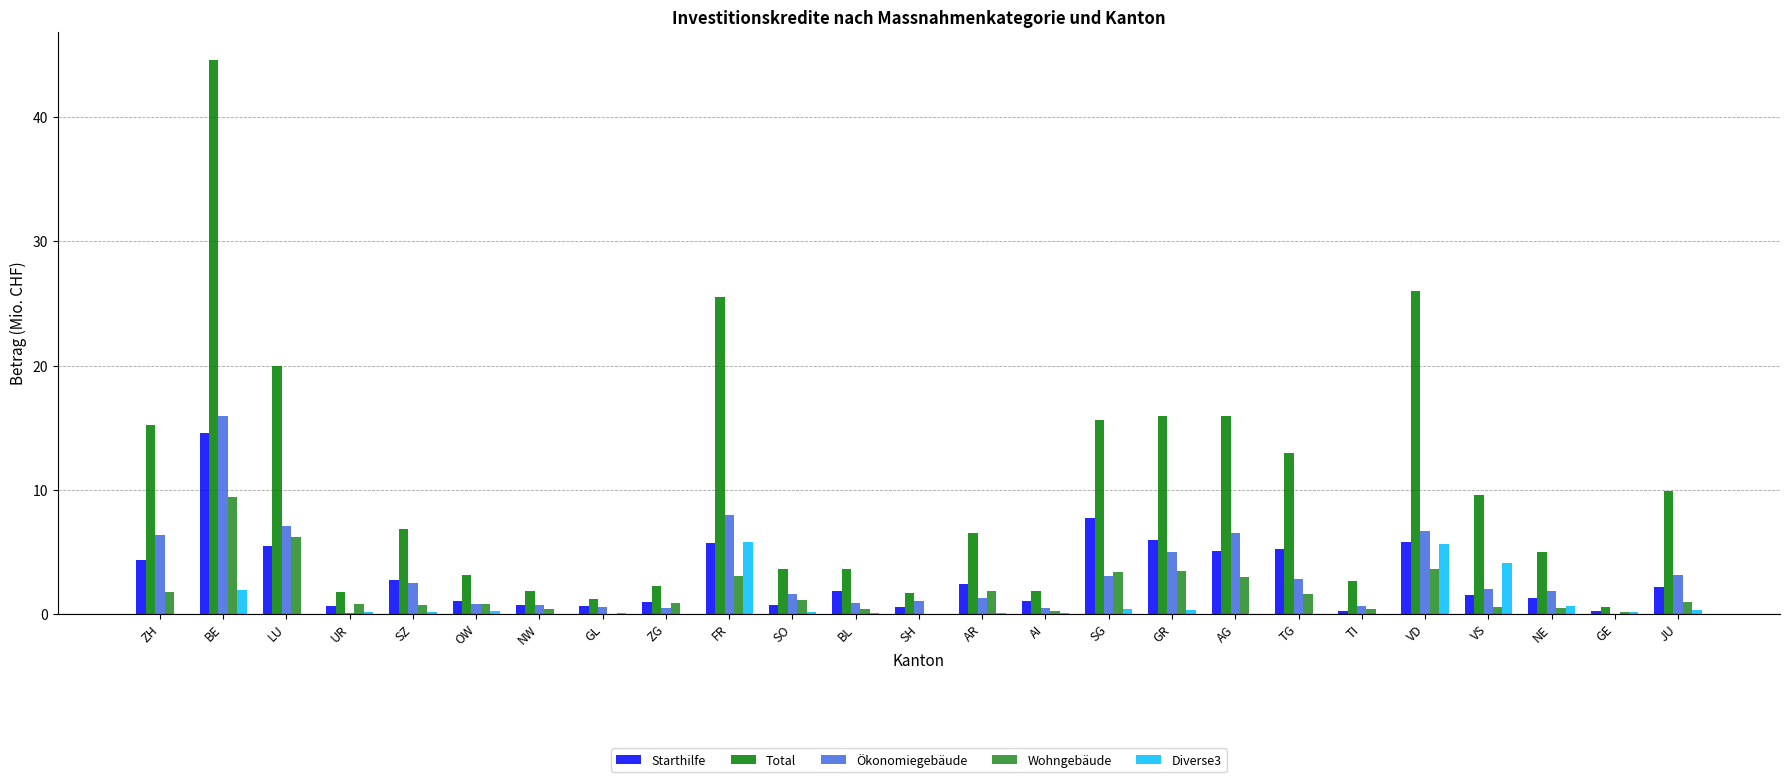

The Total series shows 6.9 at SZ. True or false?

True